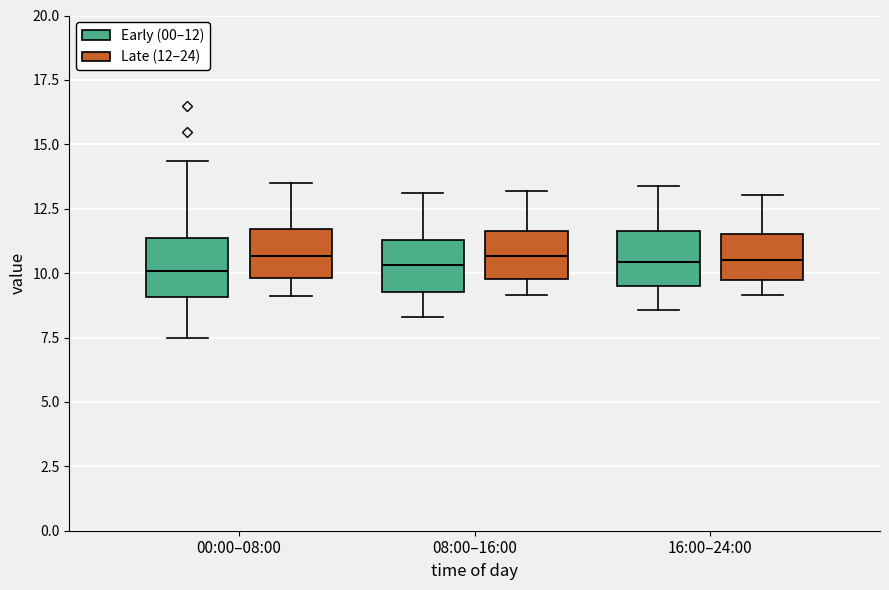

Where does the median line of the box for 00:00–08:00 (Early (00–12)) sit on the y-axis? The values are not printed on the chart, so give them approximately, as read against the axis.

10.0